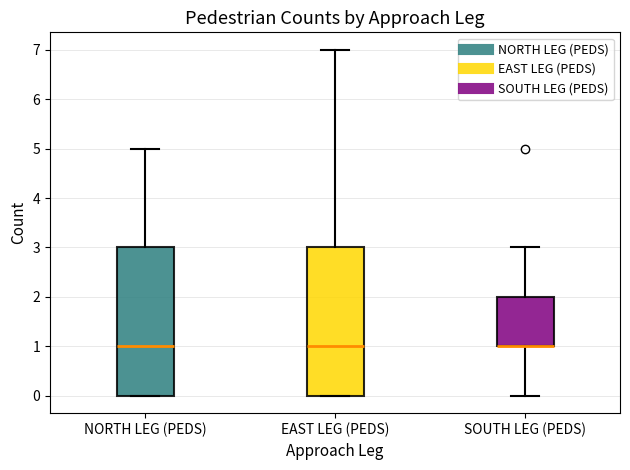

Reading left to right, read every box against the y-axis: the position of its median line, the range the box covers, and the ends of its whiskers. The values are not printed on the chart, so give them approximately, as read against the axis.

NORTH LEG (PEDS): median 1, box 0 to 3, whiskers 0 to 5
EAST LEG (PEDS): median 1, box 0 to 3, whiskers 0 to 7
SOUTH LEG (PEDS): median 1 (drawn on the box's lower edge), box 1 to 2, whiskers 0 to 3